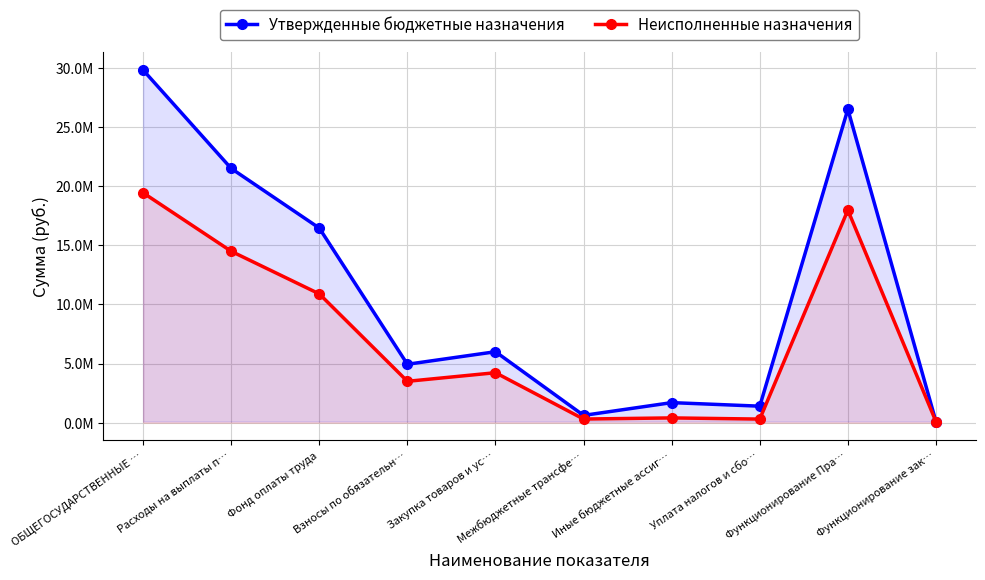

List the series in order of their overall mean, highest first.

Утвержденные бюджетные назначения, Неисполненные назначения